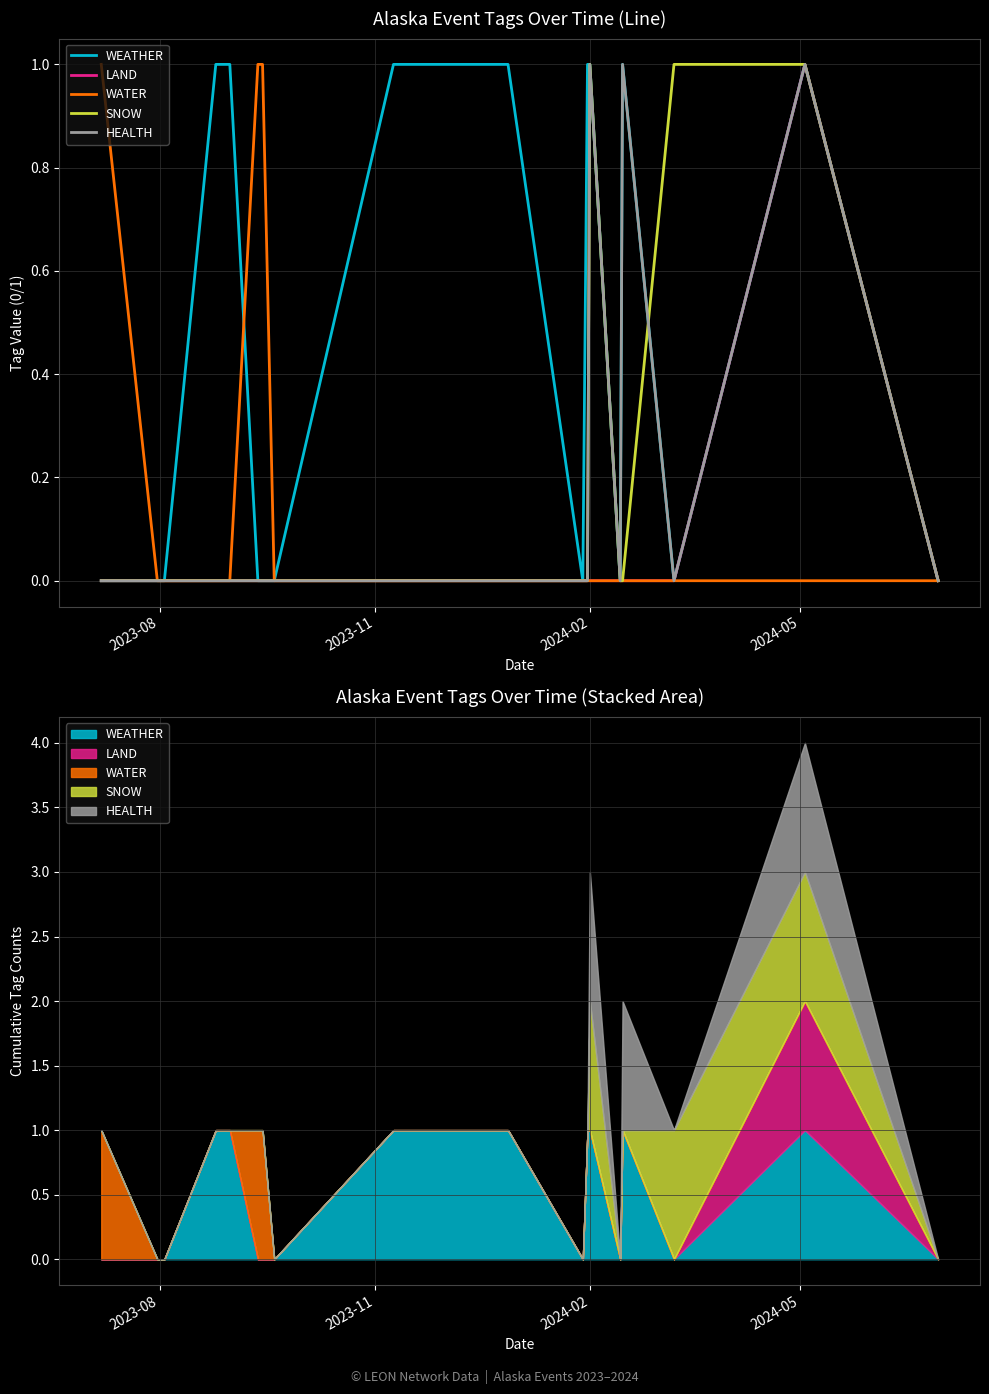

True or false: HEALTH and LAND cross at least once.

False